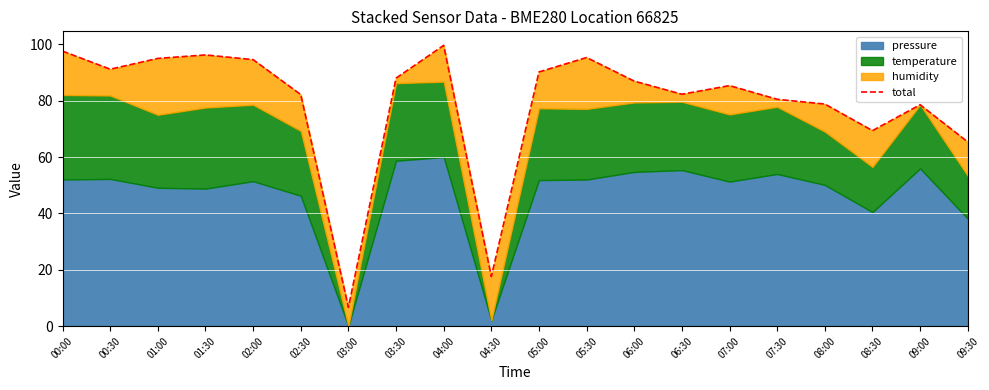

The chart shows a value of 133.2 at 01:00. True or false?

False